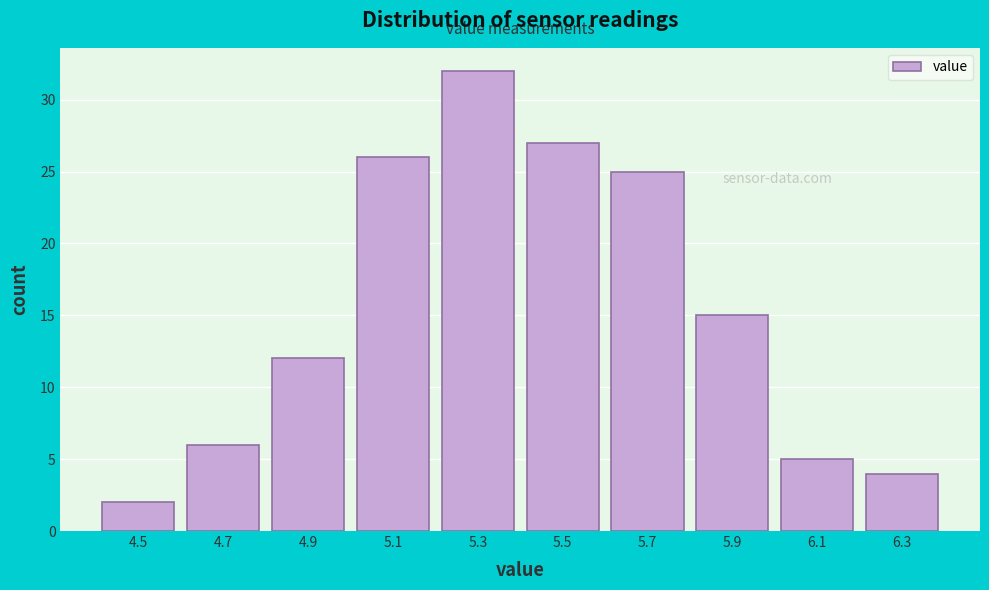

Reading left to right, transcribe all the data shown in this chart.

4.5=2	4.7=6	4.9=12	5.1=26	5.3=32	5.5=27	5.7=25	5.9=15	6.1=5	6.3=4